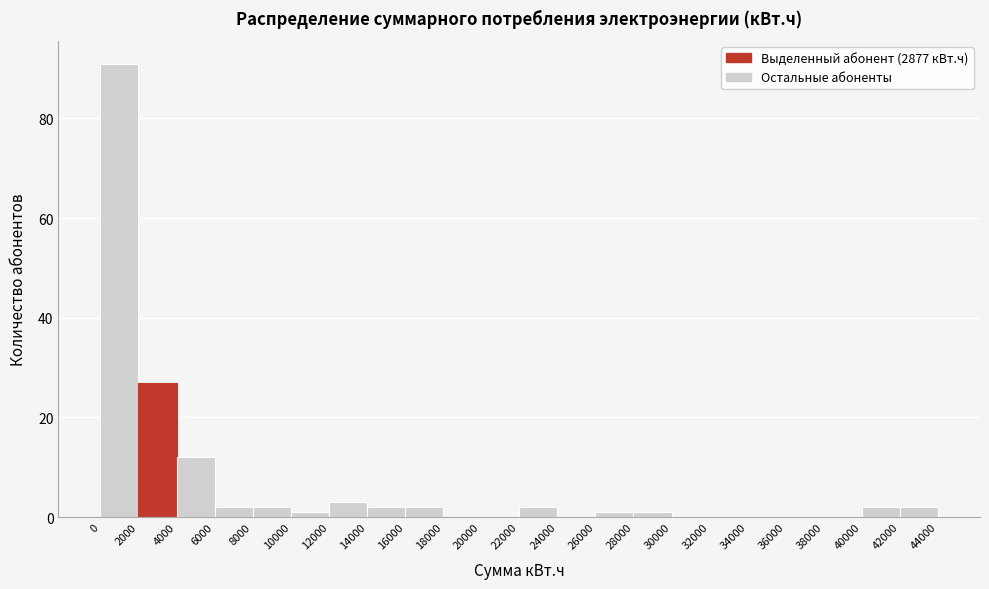

Reading left to right, list every bar in this chart as the range it spans on the x-axis followed by its height. The values are not printed on the chart, so give them approximately, as read against the axis.

0 to 2000: 92
2000 to 4000: 28
4000 to 6000: 12
6000 to 8000: 2
8000 to 10000: 2
10000 to 12000: under 2
12000 to 14000: 4
14000 to 16000: 2
16000 to 18000: 2
18000 to 20000: 0
20000 to 22000: 0
22000 to 24000: 2
24000 to 26000: 0
26000 to 28000: under 2
28000 to 30000: under 2
30000 to 32000: 0
32000 to 34000: 0
34000 to 36000: 0
36000 to 38000: 0
38000 to 40000: 0
40000 to 42000: 2
42000 to 44000: 2